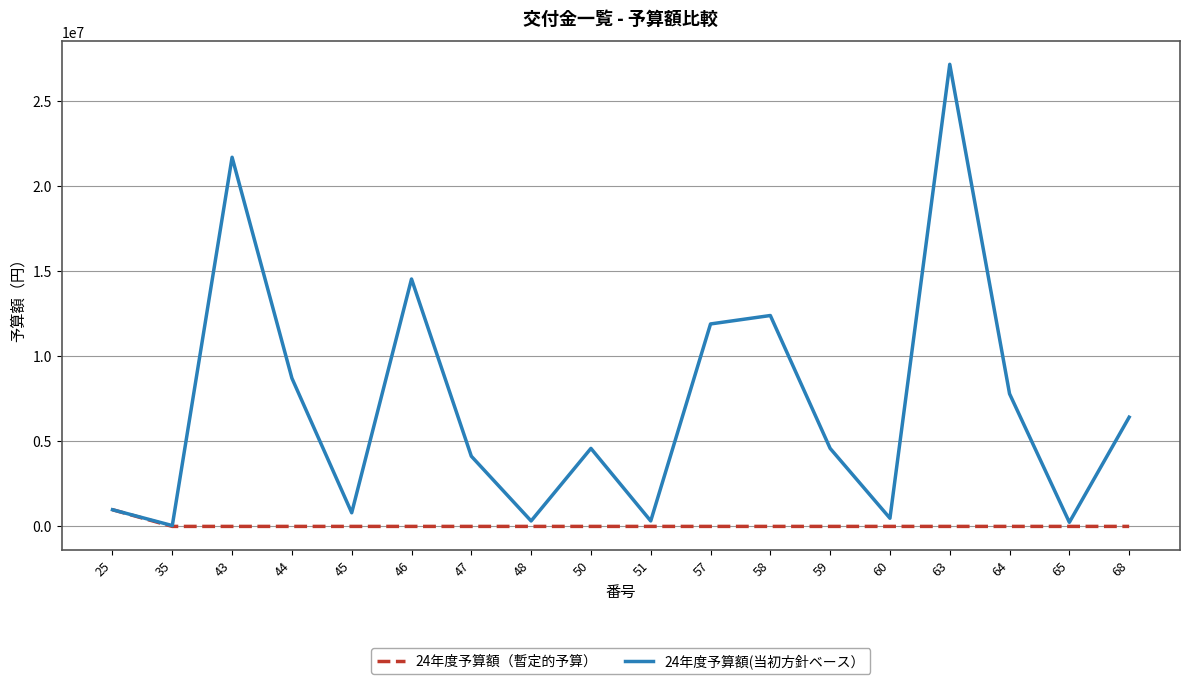

What is the difference between the 24年度予算額（暫定的予算） values at 25 and 48?

980000